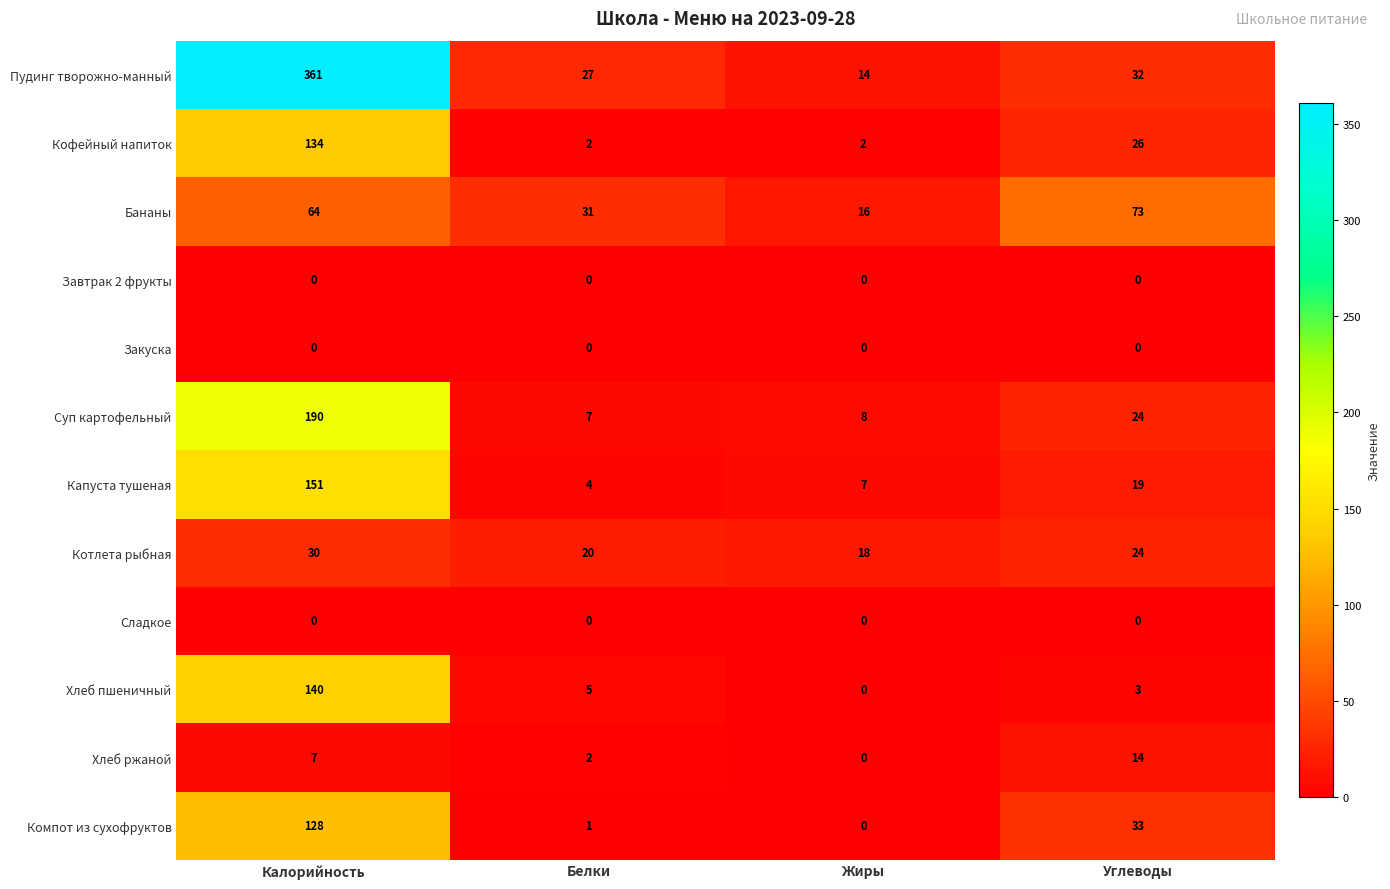

What is the maximum value shown in the chart?

361